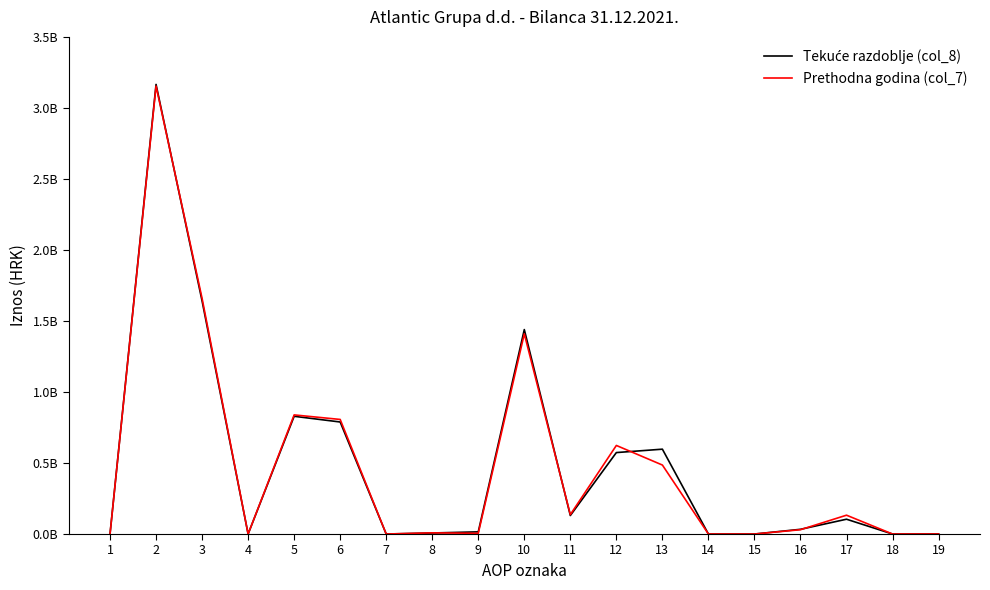

Which label corresponds to the smallest value in the chart?

1